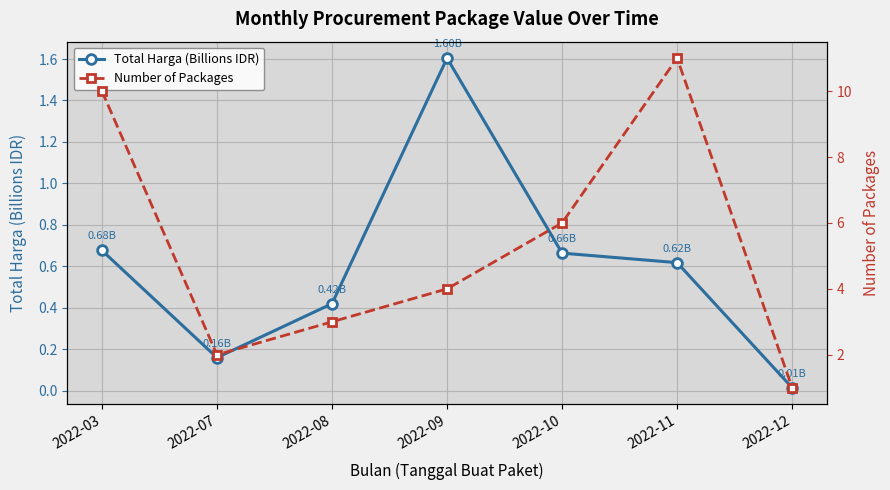

What is the difference between the highest and lowest values at 2022-10?

5.3